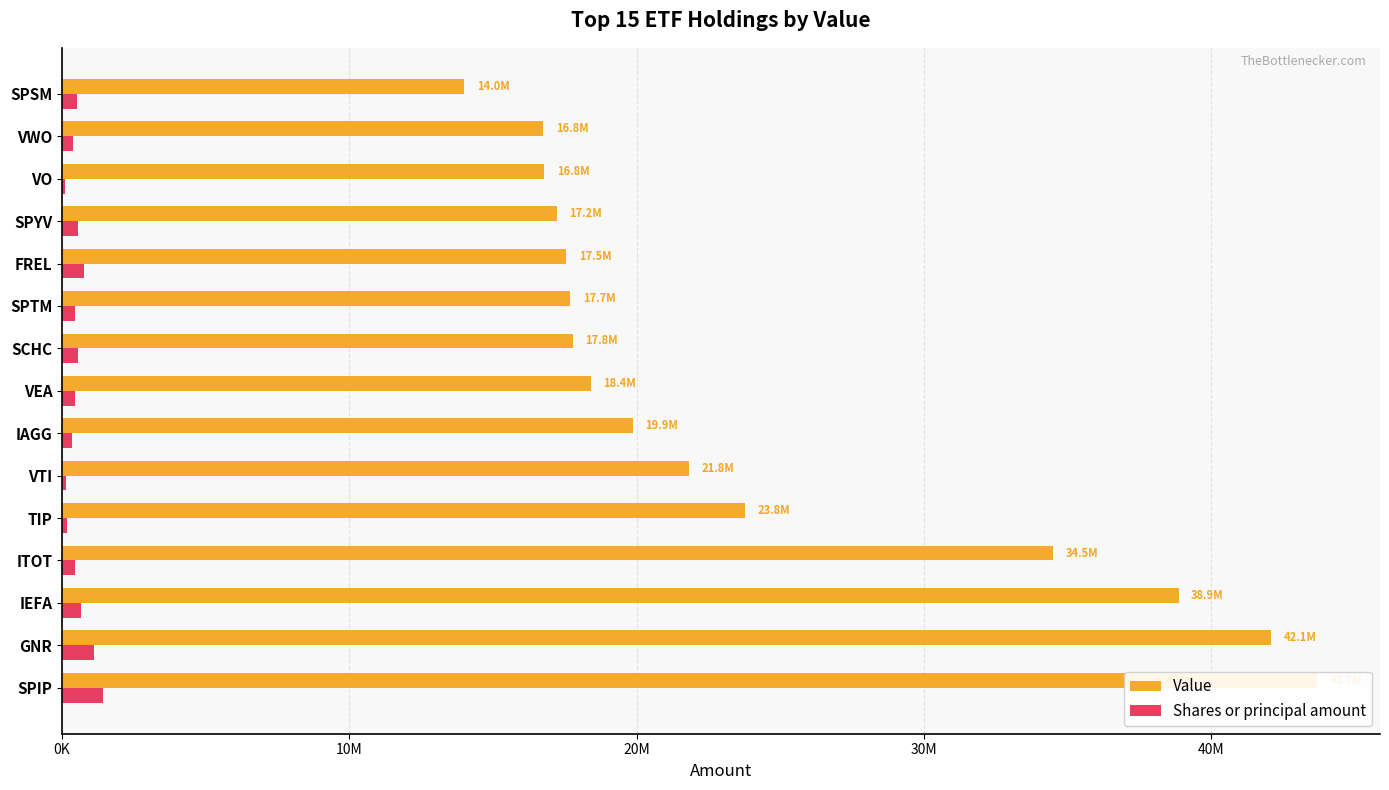

Rank the series by their maximum value, from highest to lowest.

Value, Shares or principal amount